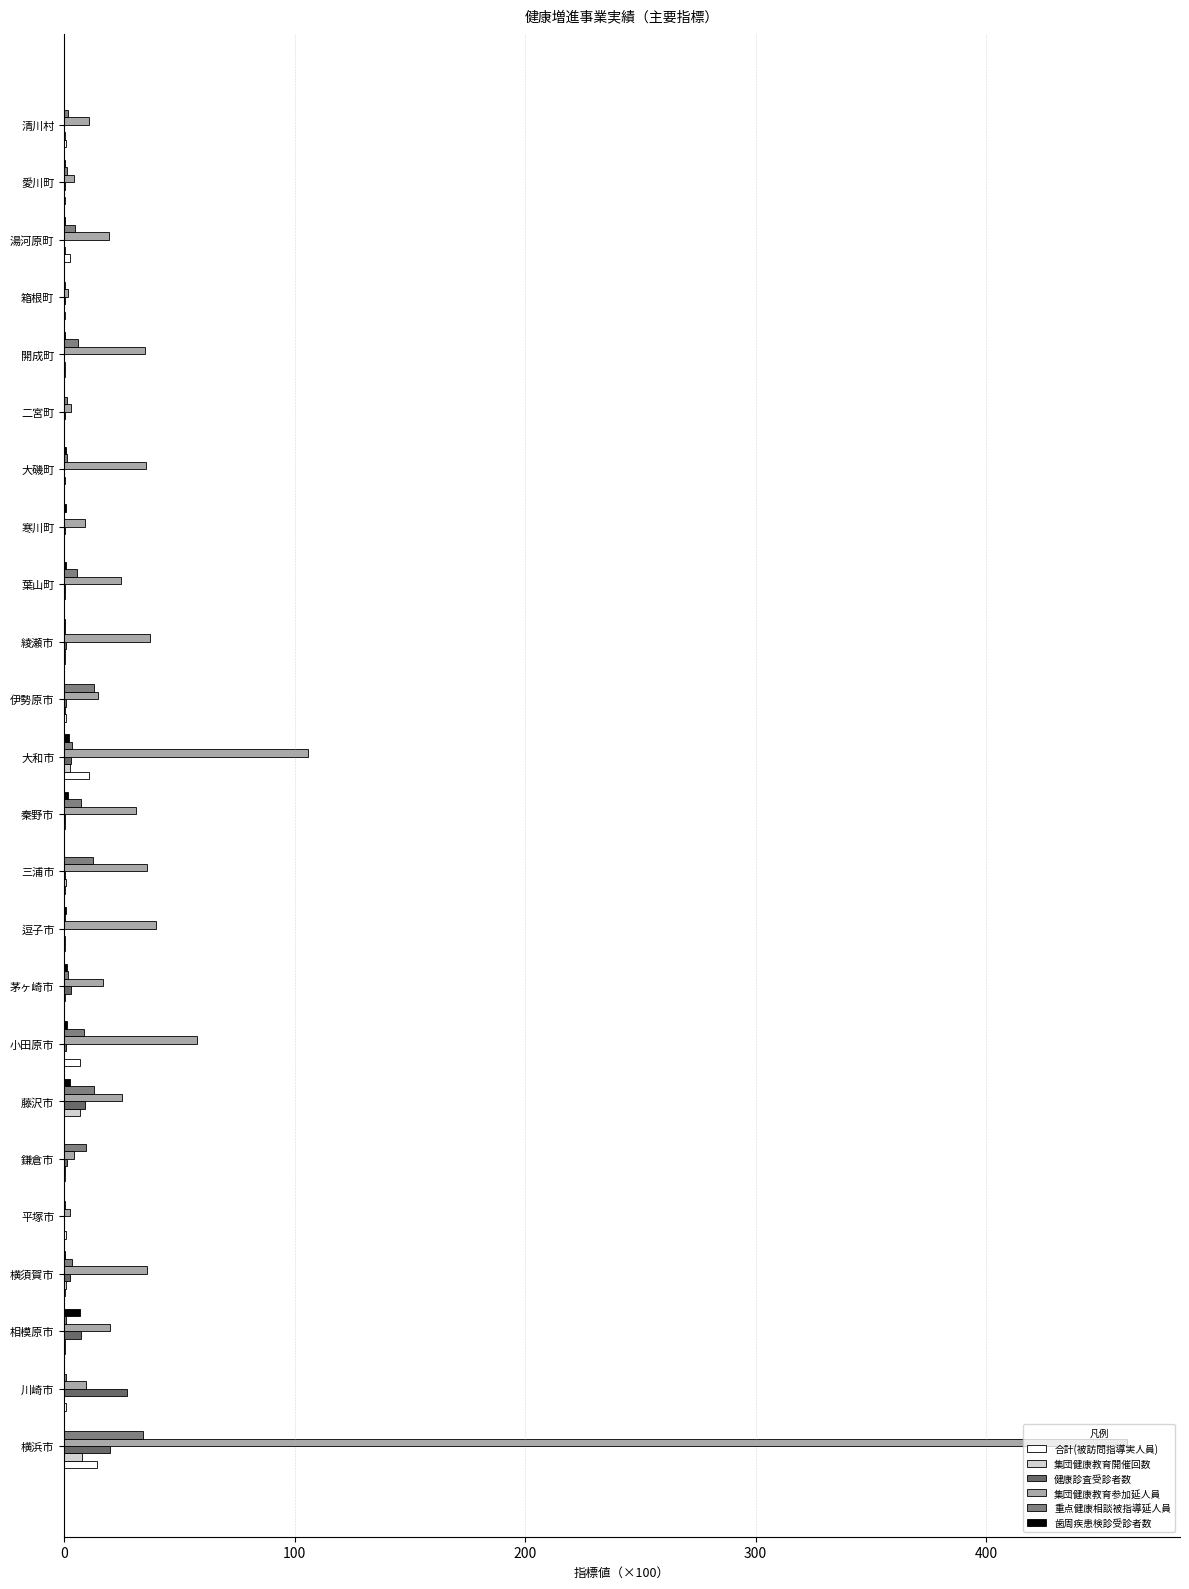

What are all the series names shown in the legend?

合計(被訪問指導実人員), 集団健康教育開催回数, 健康診査受診者数, 集団健康教育参加延人員, 重点健康相談被指導延人員, 歯周疾患検診受診者数